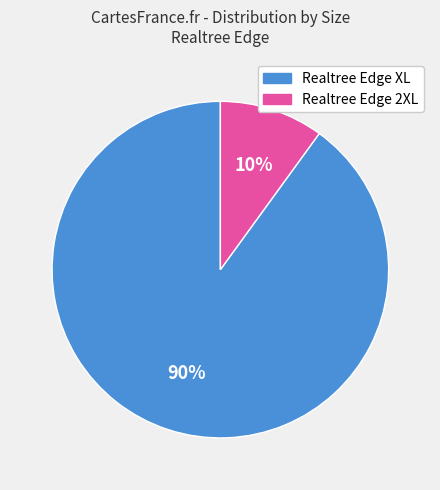

Between Realtree Edge 2XL and Realtree Edge XL, which is larger?

Realtree Edge XL